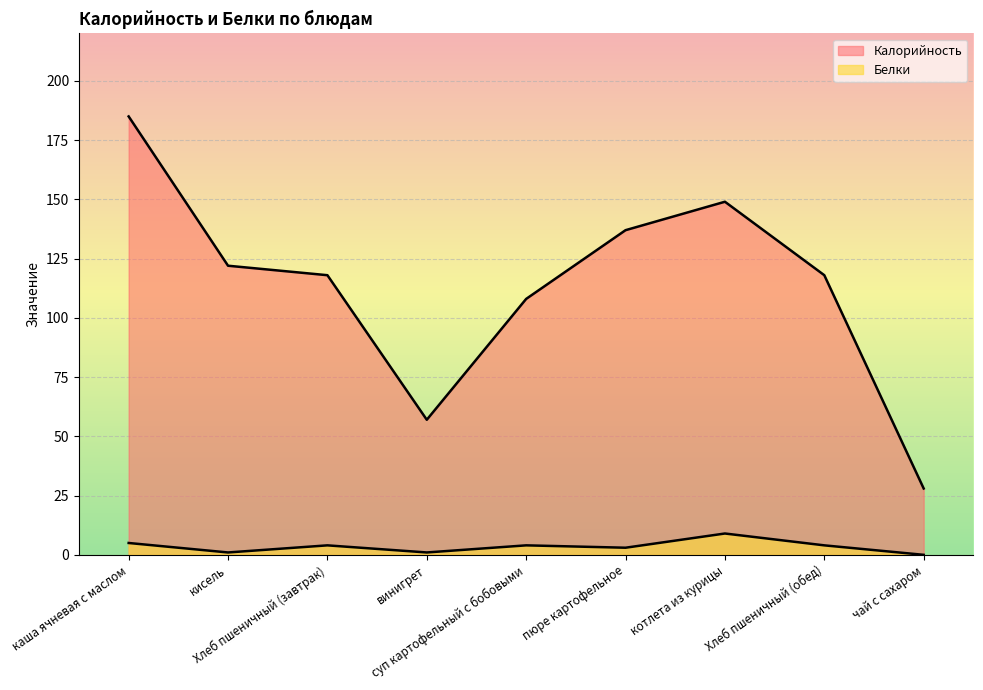

What is the value of the Белки point at the 4th from the left?

1